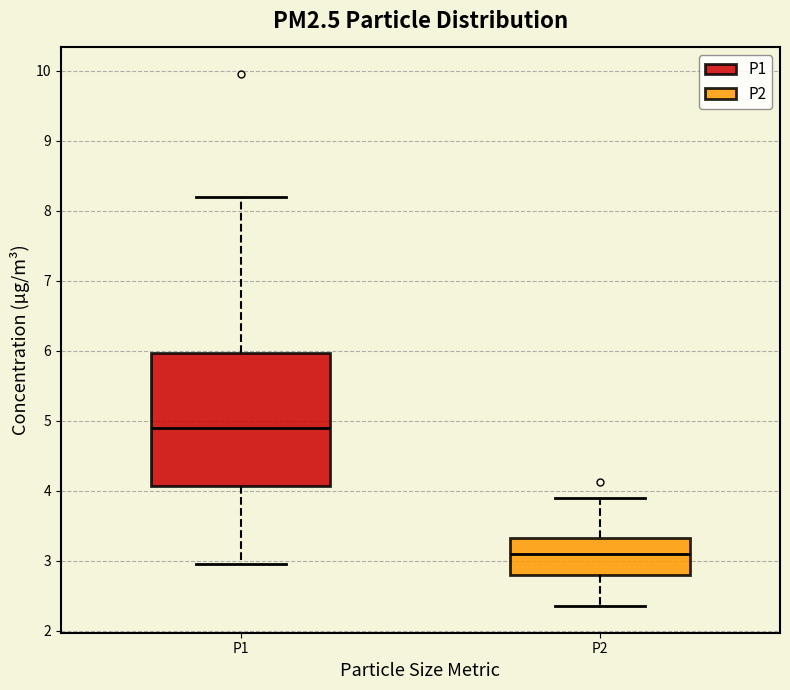

Which box's median line is the lowest?

P2